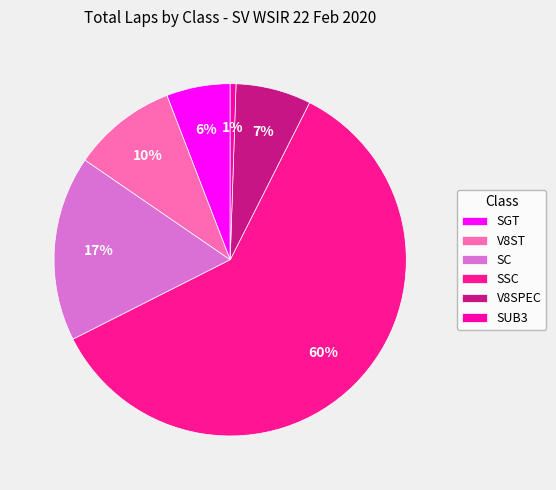

The SSC slice represents 60% of the pie. True or false?

True